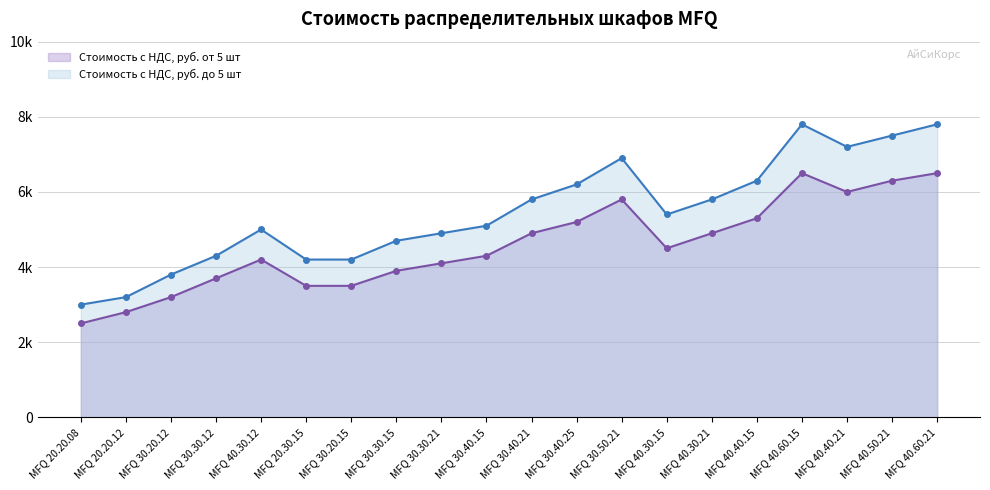

True or false: Стоимость с НДС, руб. до 5 шт and Стоимость с НДС, руб. от 5 шт cross at least once.

False